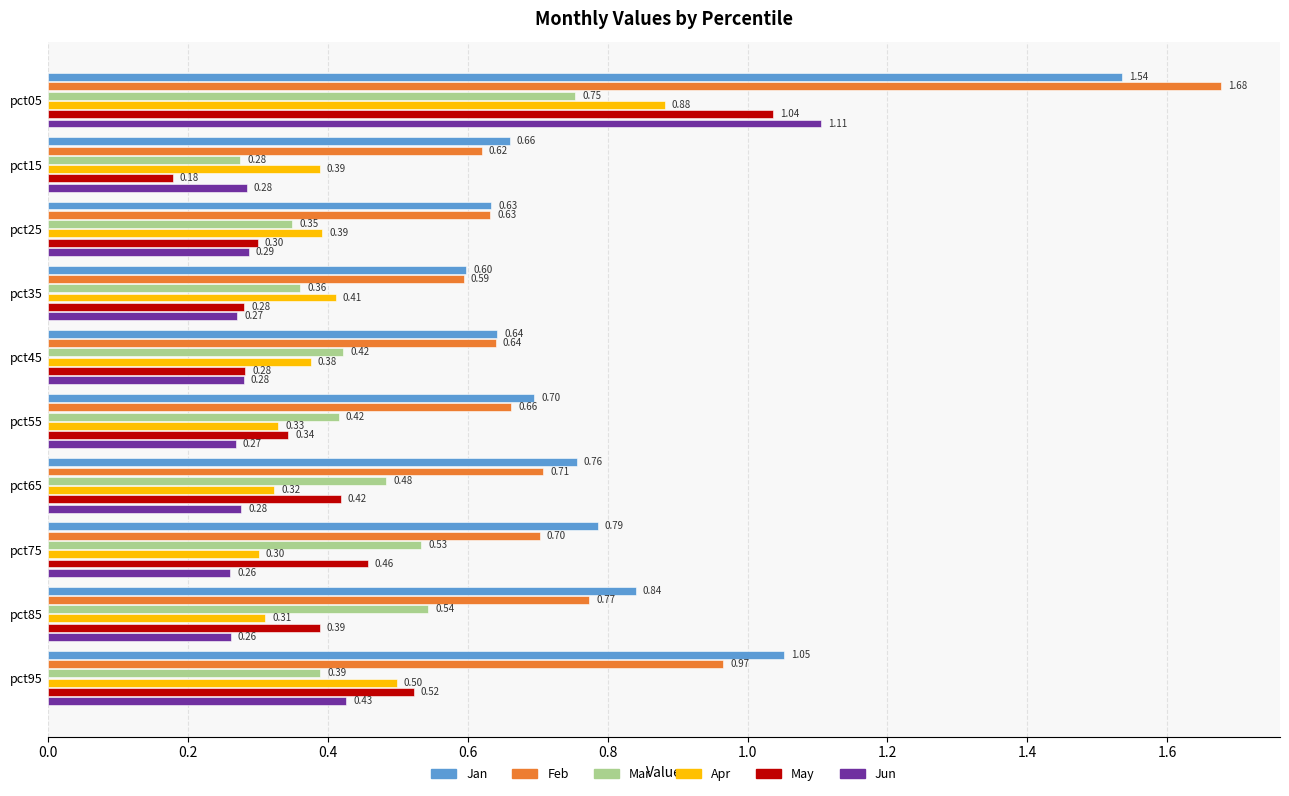

List the labels in order of Feb value, largest first.

pct05, pct95, pct85, pct65, pct75, pct55, pct45, pct25, pct15, pct35